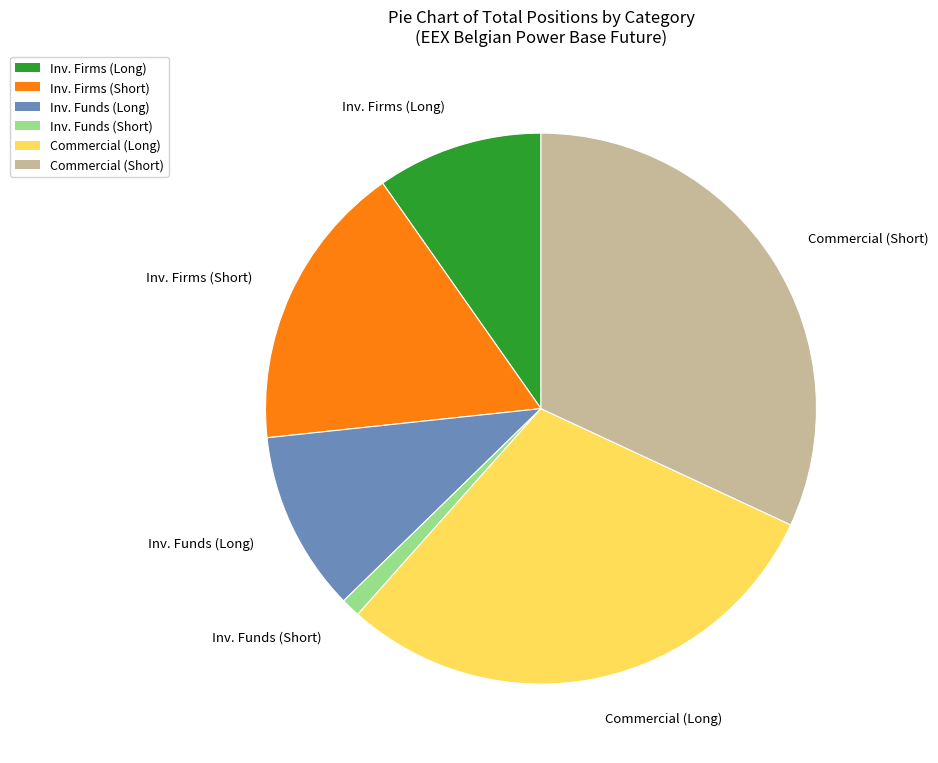

Is there any slice that represents more than half of the pie?

No